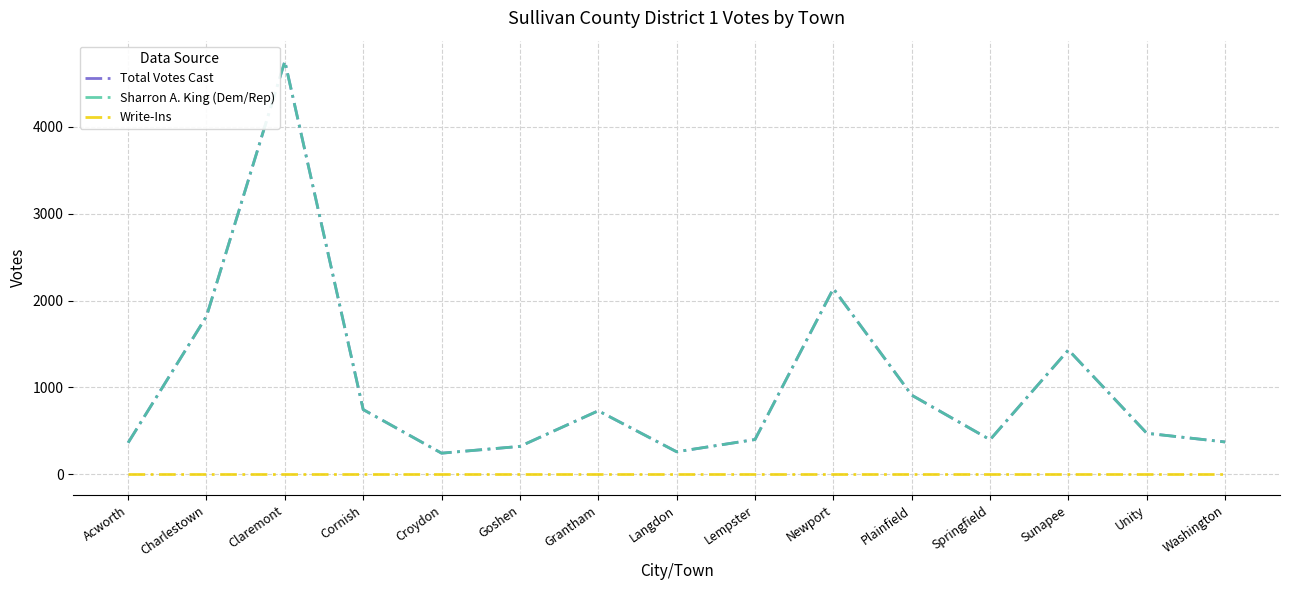

Rank the categories by Sharron A. King (Dem/Rep) value from lowest to highest.

Croydon, Langdon, Goshen, Acworth, Washington, Springfield, Lempster, Unity, Grantham, Cornish, Plainfield, Sunapee, Charlestown, Newport, Claremont